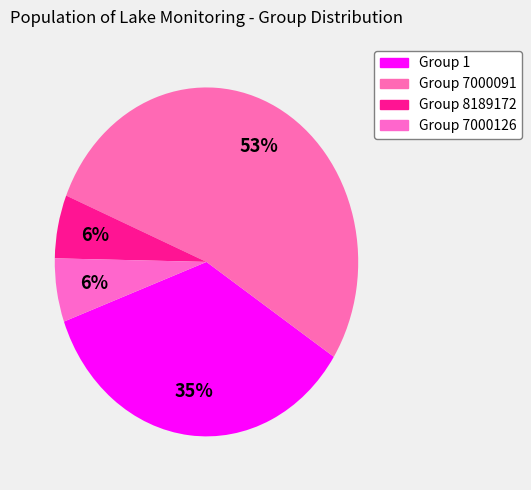

Which category has the smallest portion of the pie?

Group 8189172